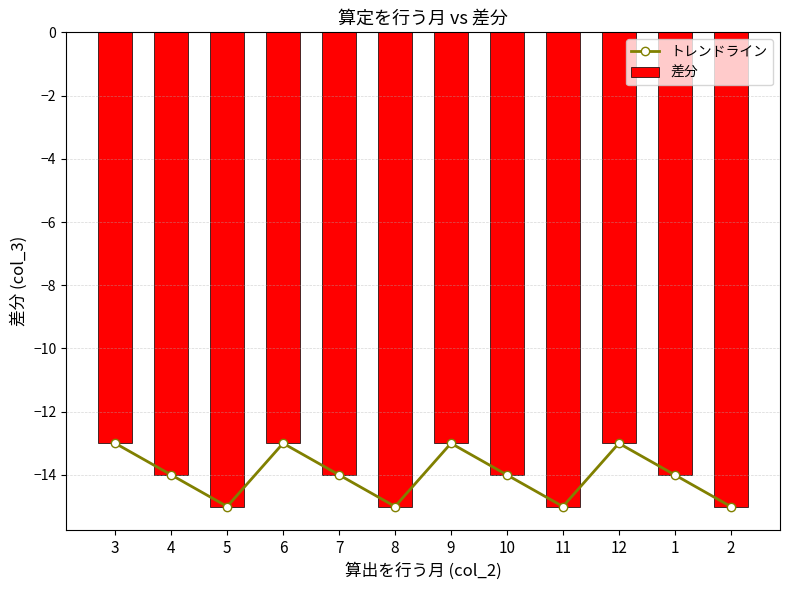

What is the difference between the maximum and minimum values in the 差分 series?

2